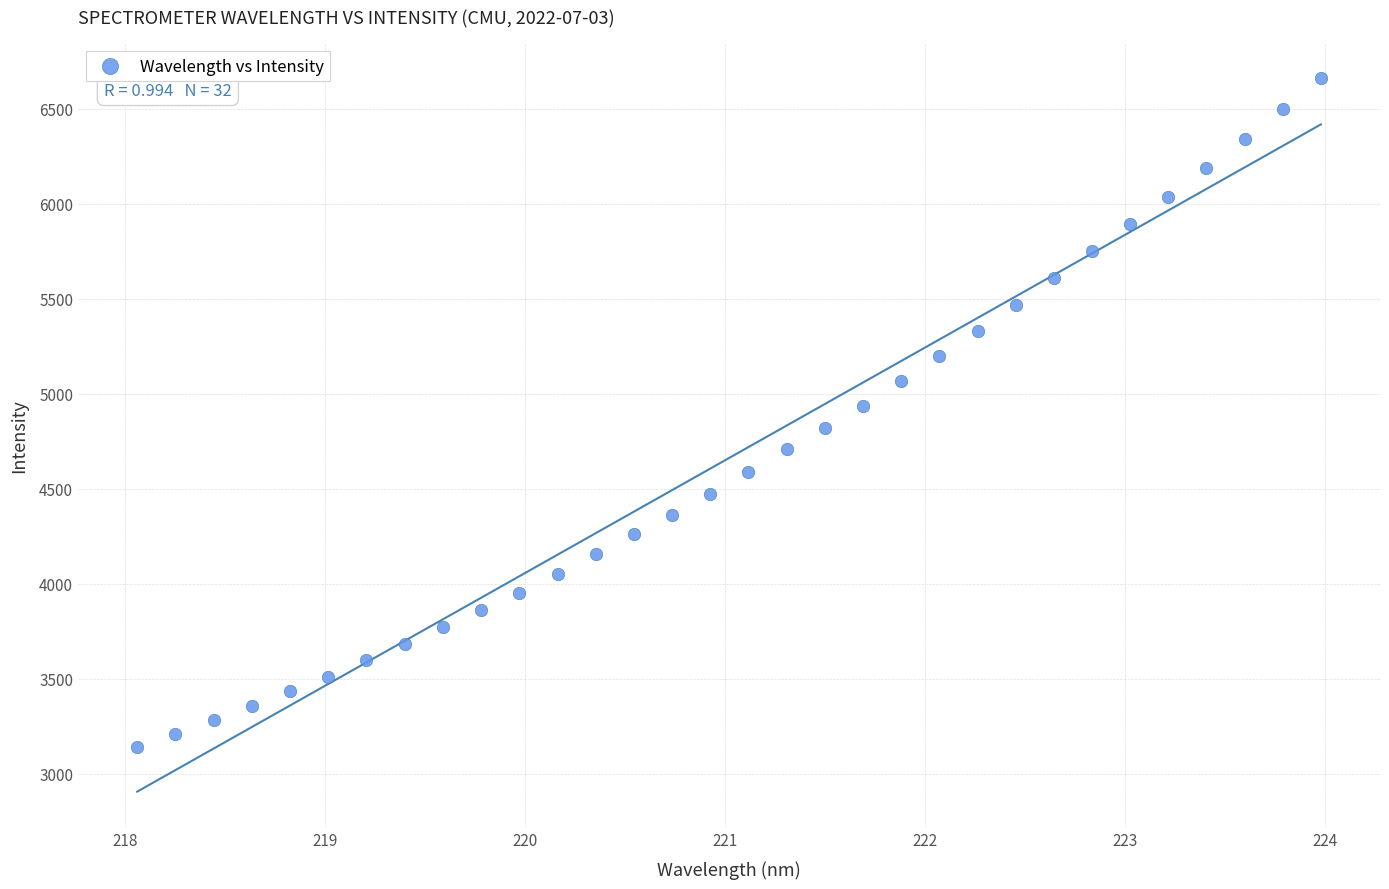

What is the range of Y values (max minus min)?

3518.8